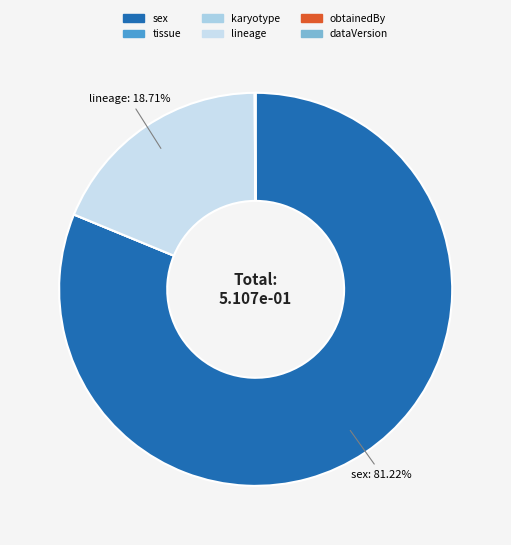

Rank the categories by value from highest to lowest.

sex, lineage, dataVersion, obtainedBy, tissue, karyotype